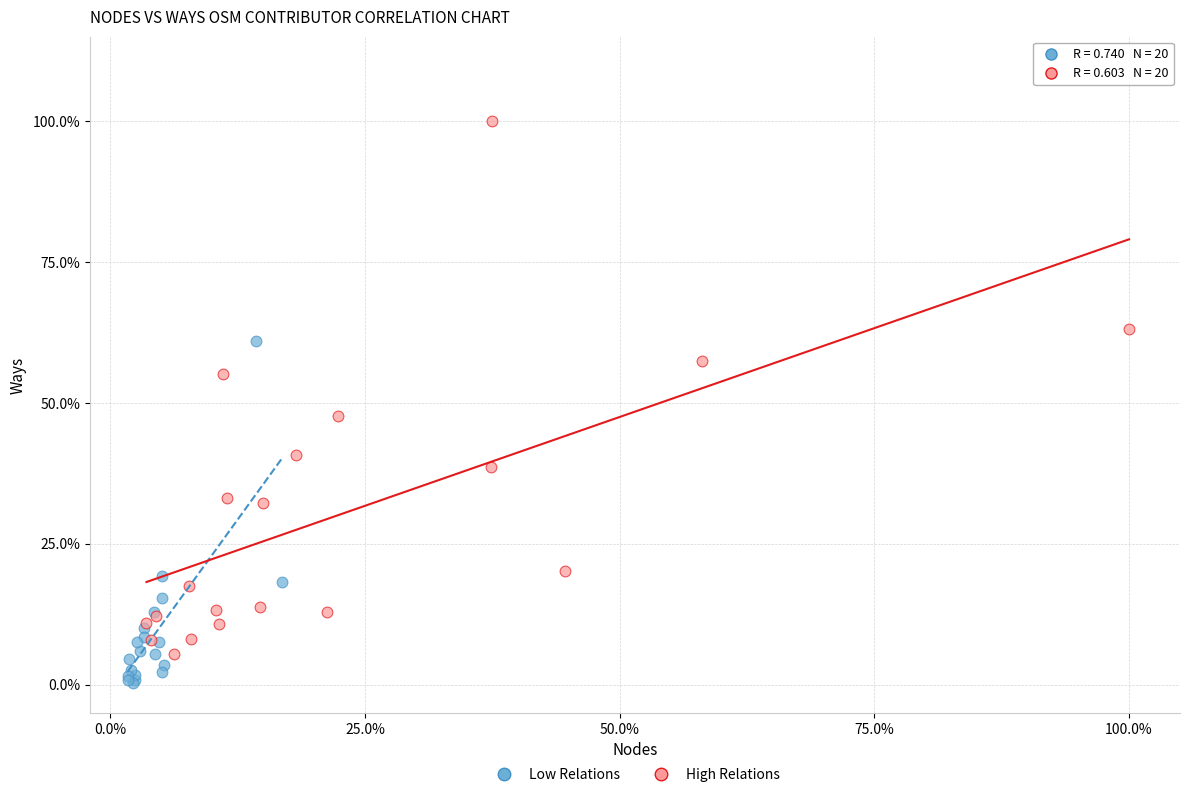

Which series contains the lowest Y value?

Low Relations